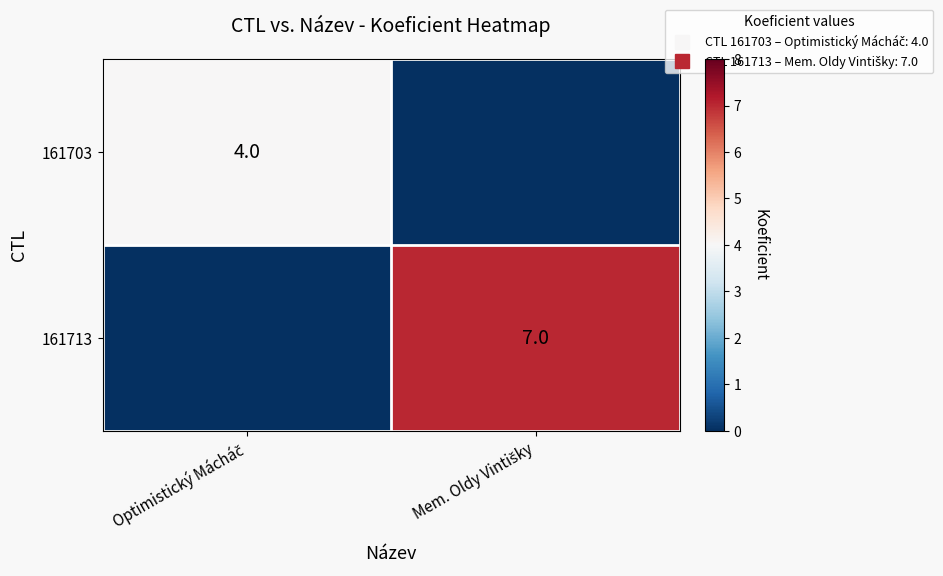

Rank the categories by 161713 value from highest to lowest.

Mem. Oldy Vintišky, Optimistický Mácháč